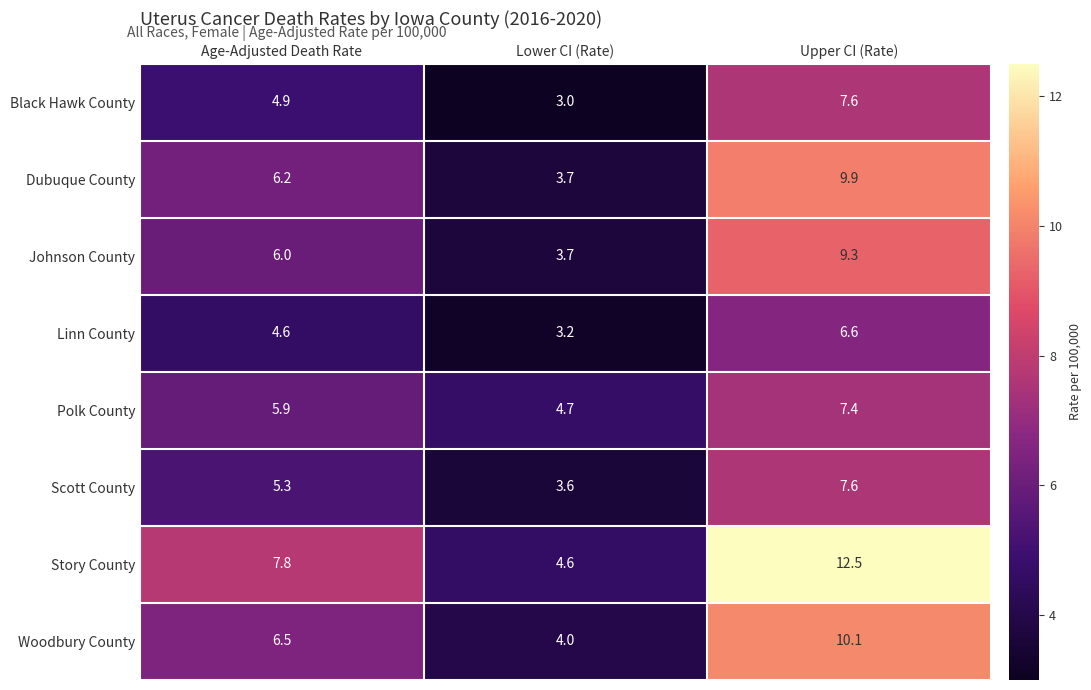

Rank the series at Age-Adjusted Death Rate from lowest to highest value.

Linn County, Black Hawk County, Scott County, Polk County, Johnson County, Dubuque County, Woodbury County, Story County